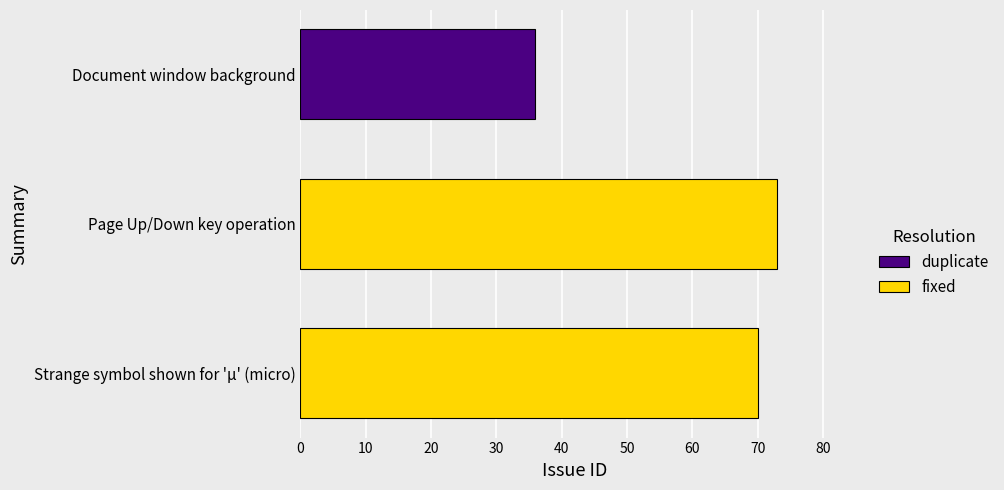

What is the sum of the values at Page Up/Down key operation and Document window background?

109